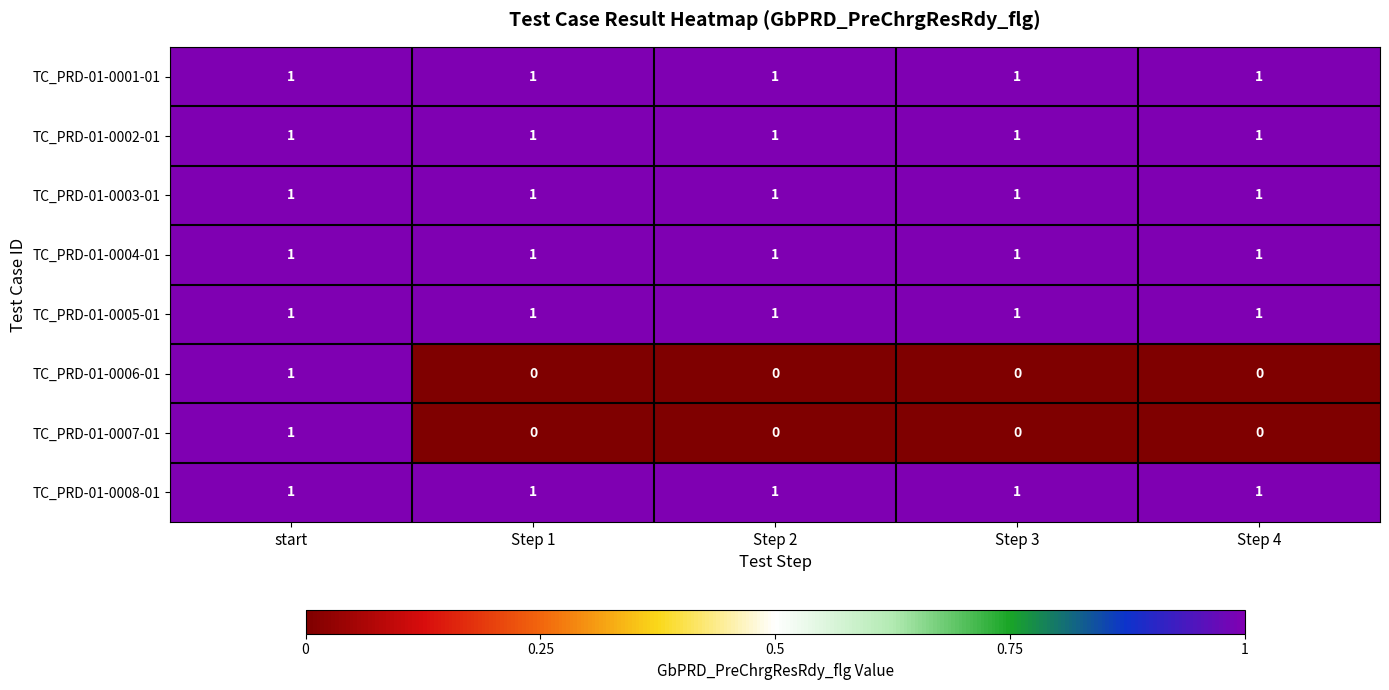

What is the difference between the highest and lowest values at Step 4?

1